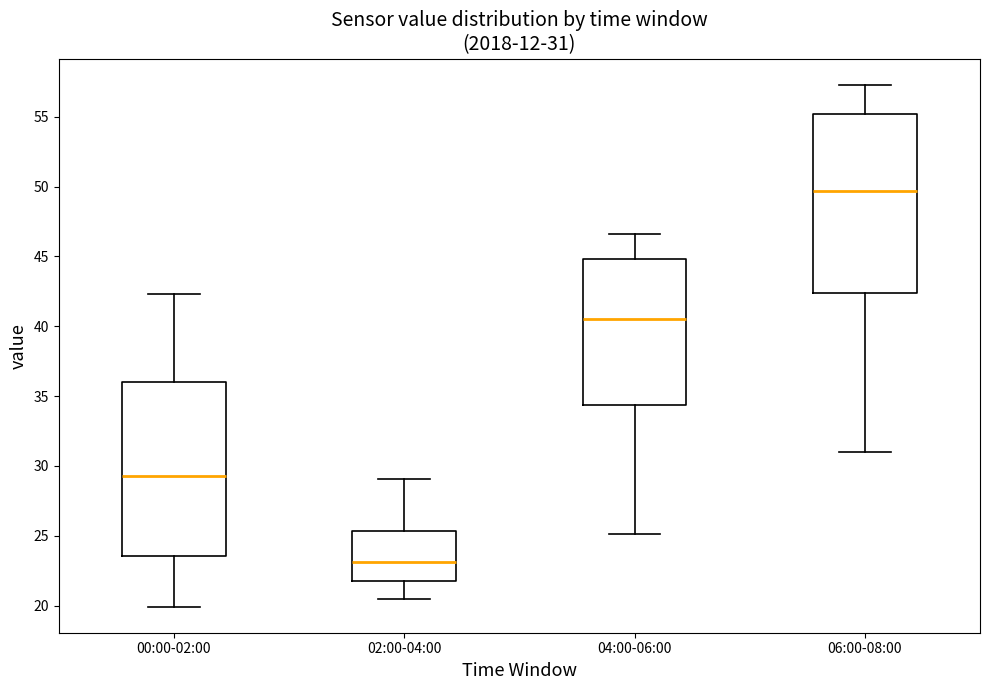

Which box has the highest median line?

06:00-08:00